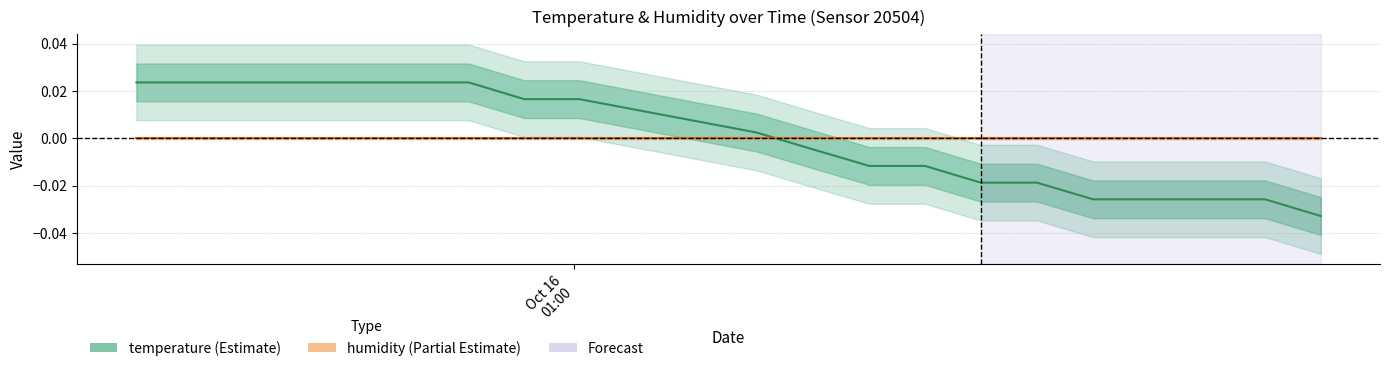

Reading left to right, what are all the values shown in this chart?

2022-10-16T00:04:20=0.0	2022-10-16T00:11:23=0.0	2022-10-16T00:18:25=0.0	2022-10-16T00:25:26=0.0	2022-10-16T00:32:26=0.0	2022-10-16T00:39:27=0.0	2022-10-16T00:46:35=0.0	2022-10-16T00:53:37=0.0	2022-10-16T01:00:38=0.0	2022-10-16T01:23:09=0.0	2022-10-16T01:30:15=-0.0	2022-10-16T01:37:29=-0.0	2022-10-16T01:44:33=-0.0	2022-10-16T01:51:37=-0.0	2022-10-16T01:58:46=-0.0	2022-10-16T02:05:55=-0.0	2022-10-16T02:13:19=-0.0	2022-10-16T02:20:26=-0.0	2022-10-16T02:27:46=-0.0	2022-10-16T02:34:50=-0.0